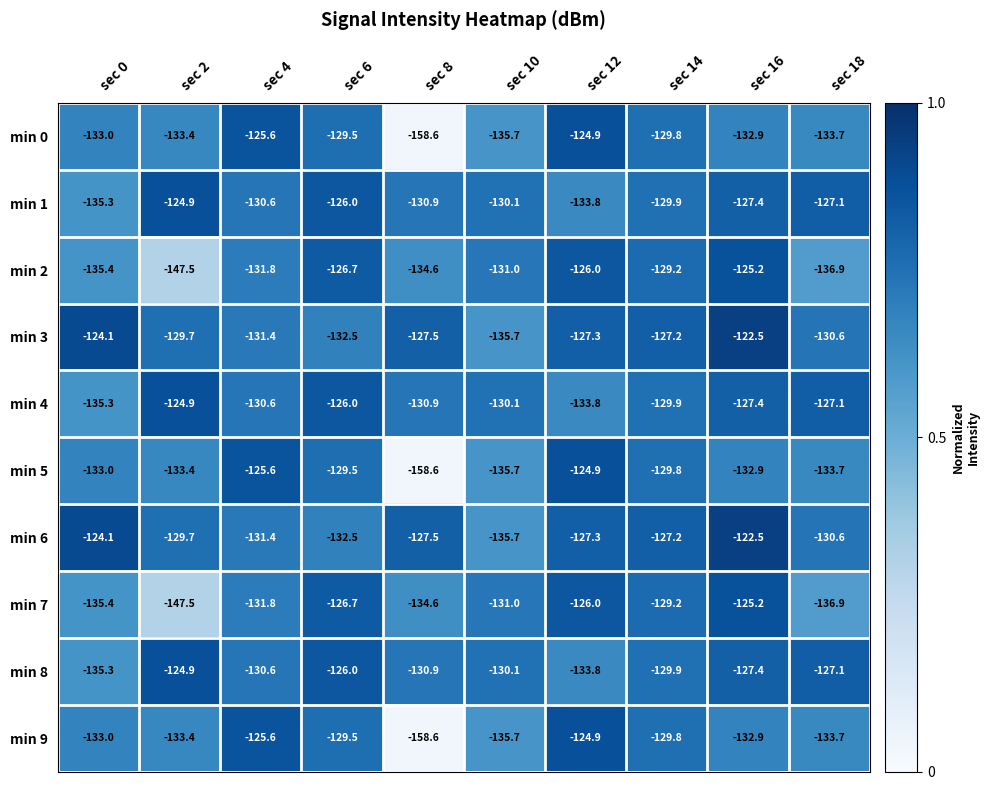

Rank the categories by min 8 value from lowest to highest.

sec 0, sec 12, sec 8, sec 4, sec 10, sec 14, sec 16, sec 18, sec 6, sec 2